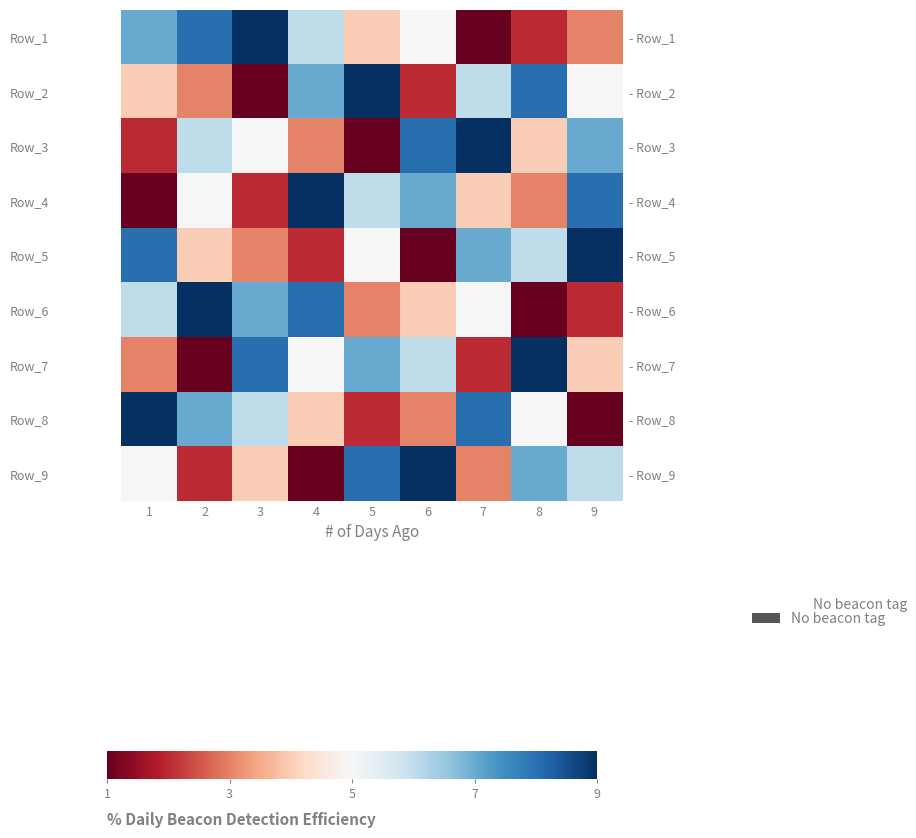

How many data points in Row_9 are less than 5?

4